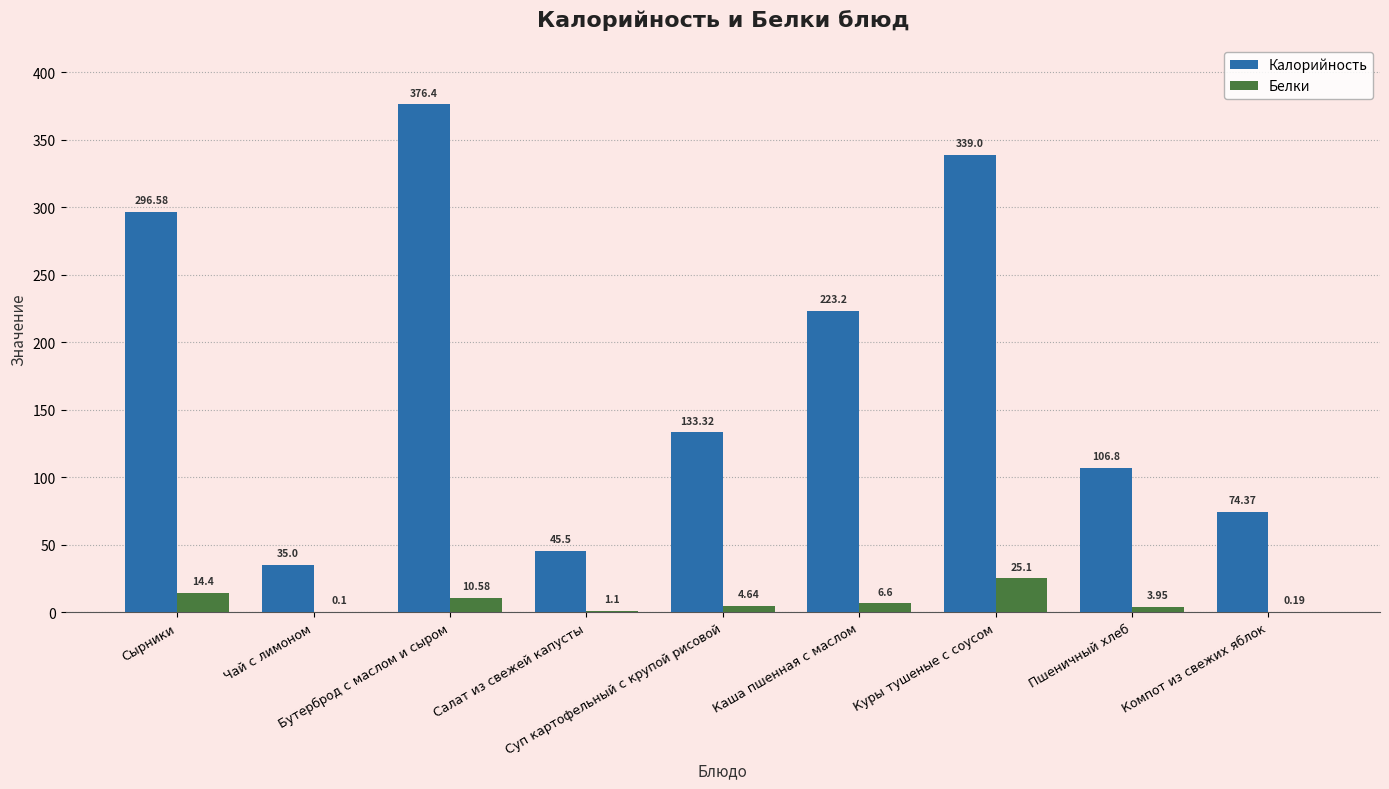

Which series has the largest total across all categories?

Калорийность